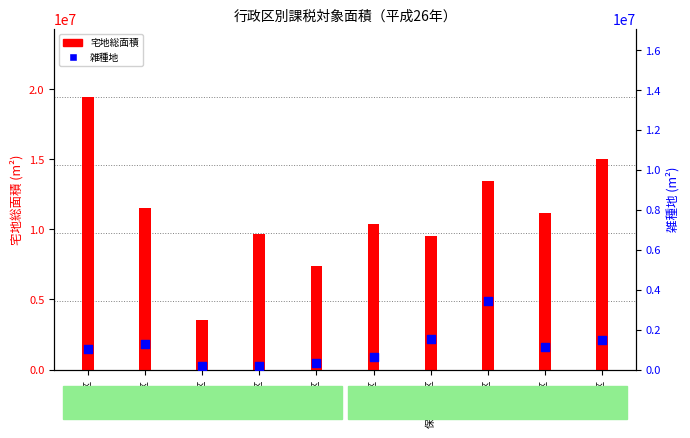

Which series contains the highest Y value?

宅地総面積